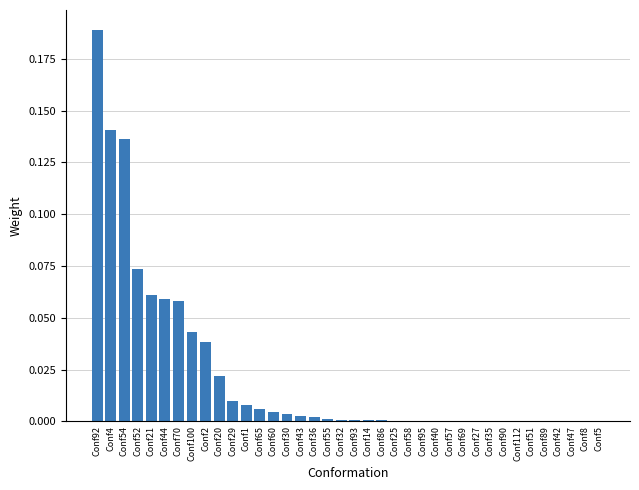

Which has a higher value, Conf44 or Conf8?

Conf44